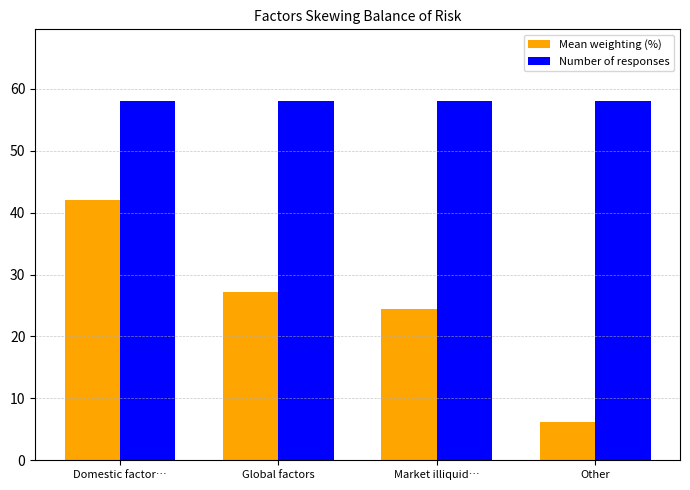

What is the spread (max minus min) of values at Global factors?

30.8